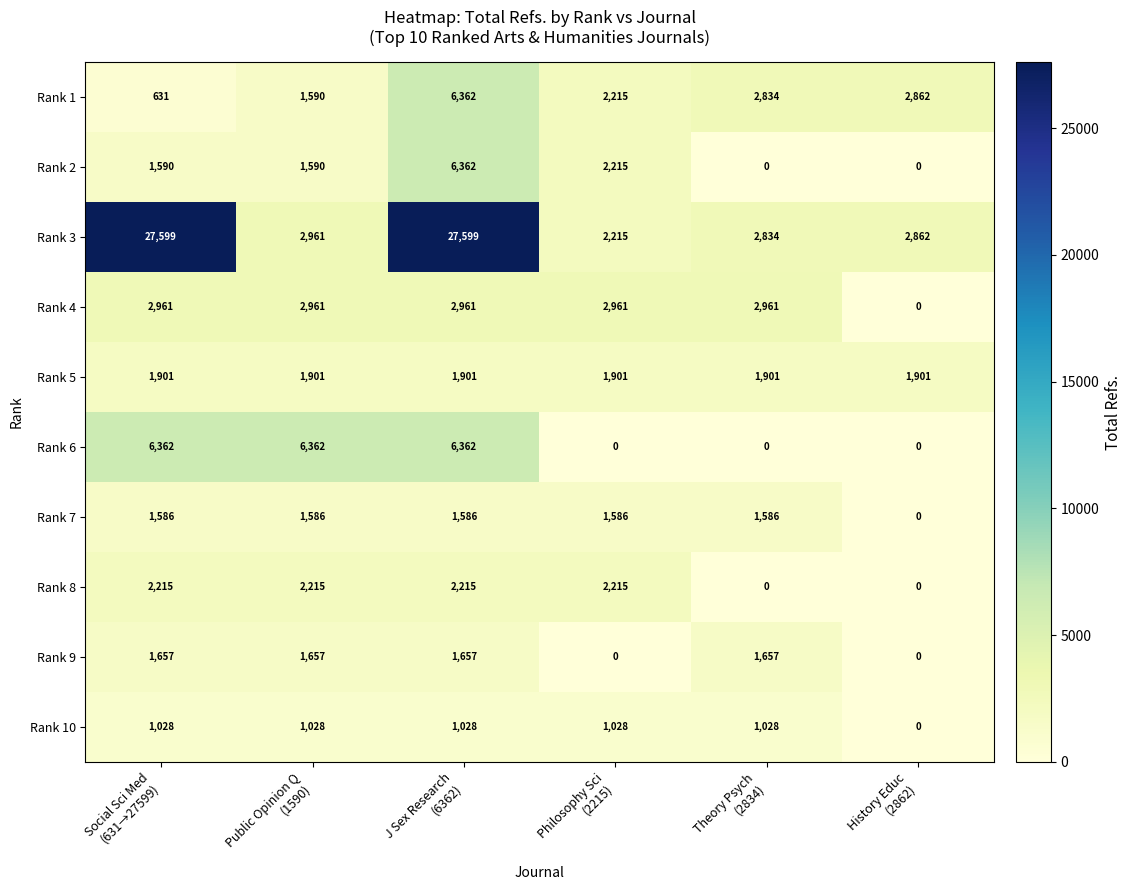

At how many categories does at least one series exceed 5459?

3